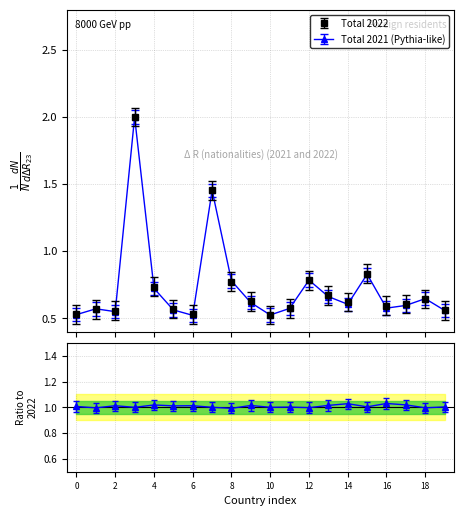

At how many categories does at least one series exceed 1?

2